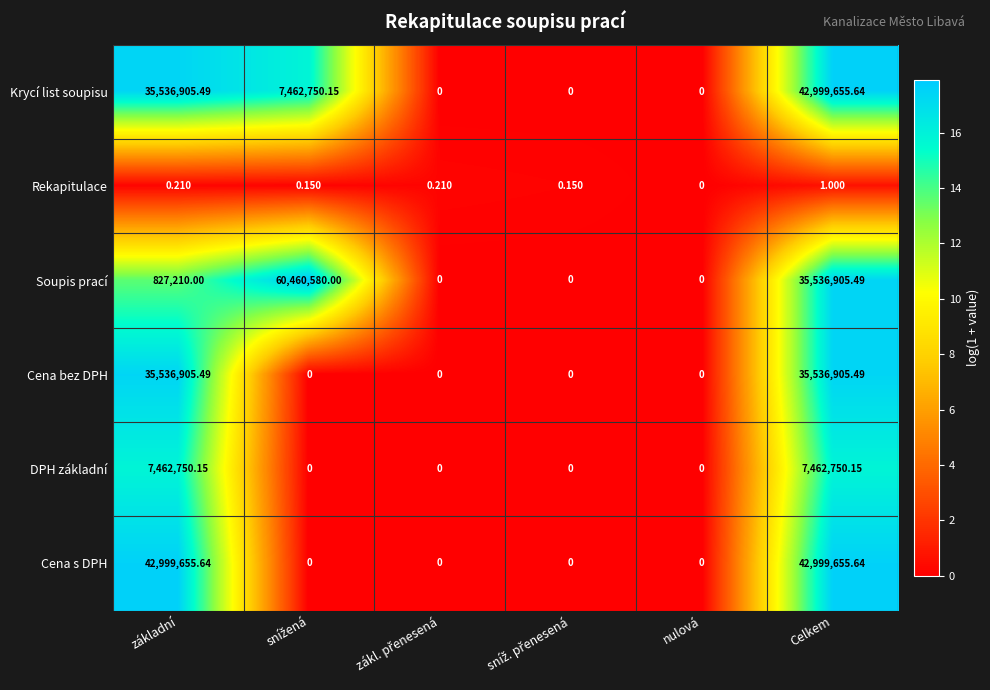

Count the number of categories in the chart.

6